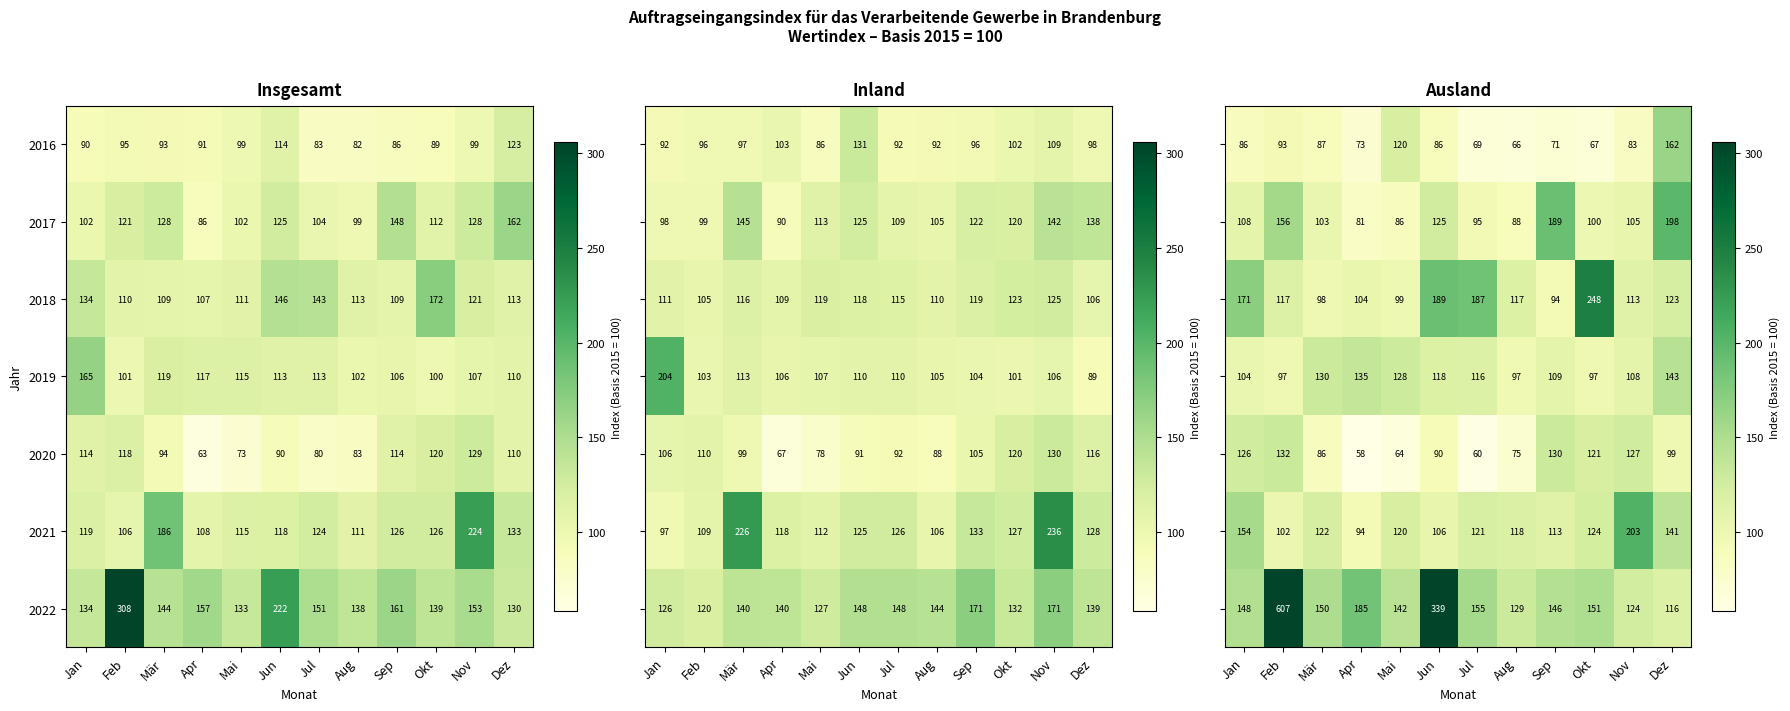

What is the difference between the highest and lowest values at Okt?

181.3